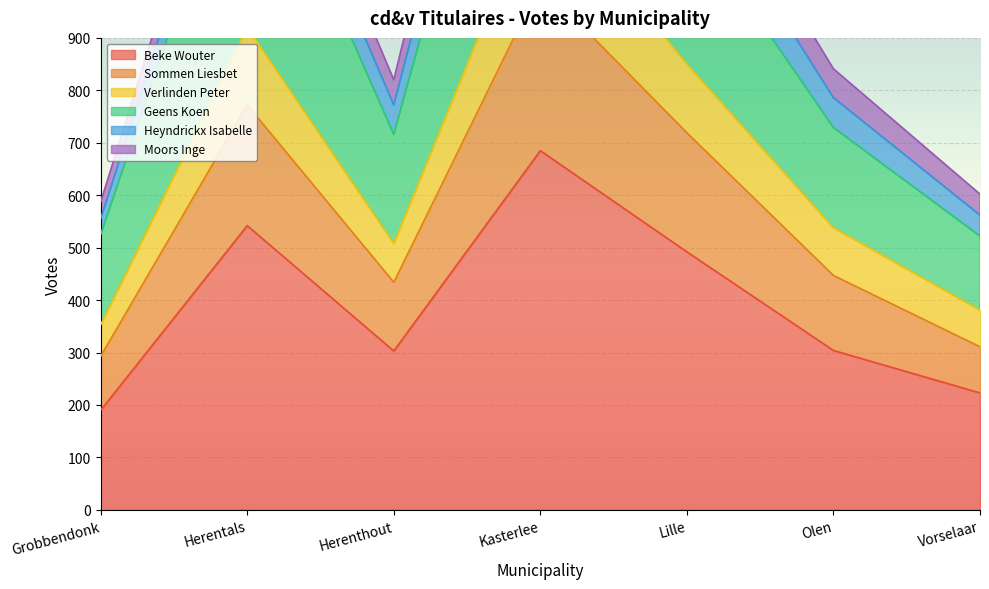

Is it true that Beke Wouter equals 101 at Herenthout?

False